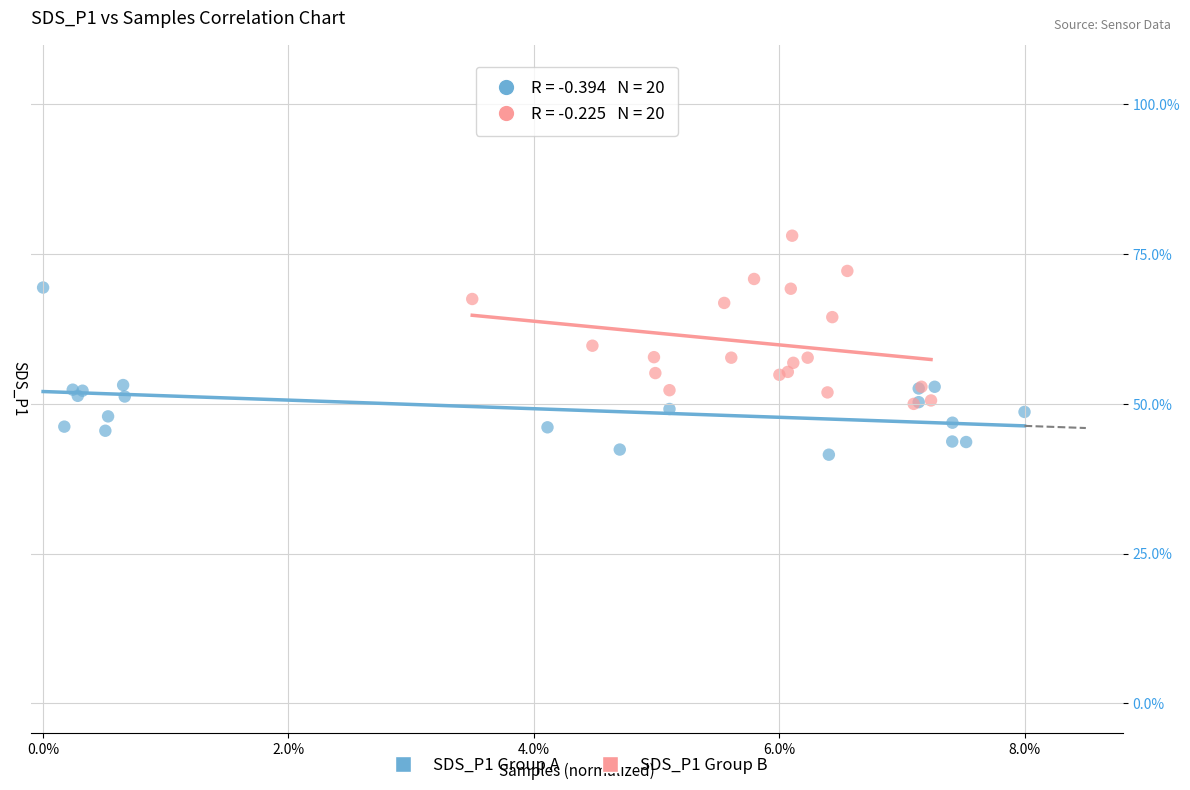

Which series reaches the minimum Y coordinate?

SDS_P1 Group A